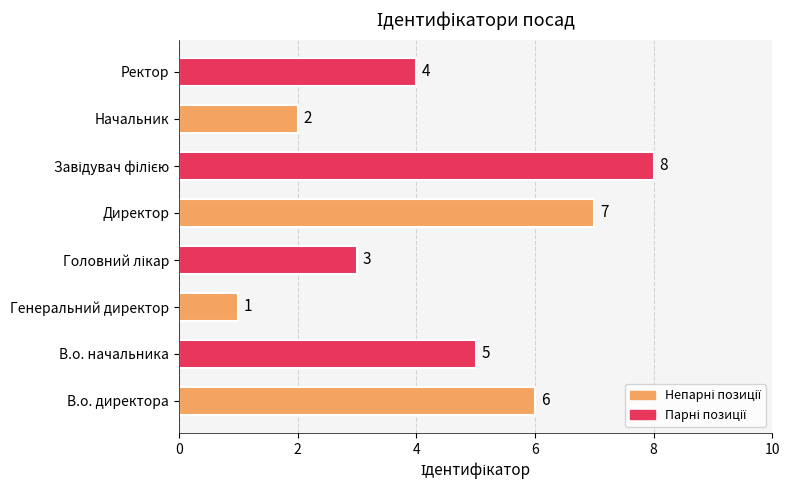

Does the chart contain any negative values?

No